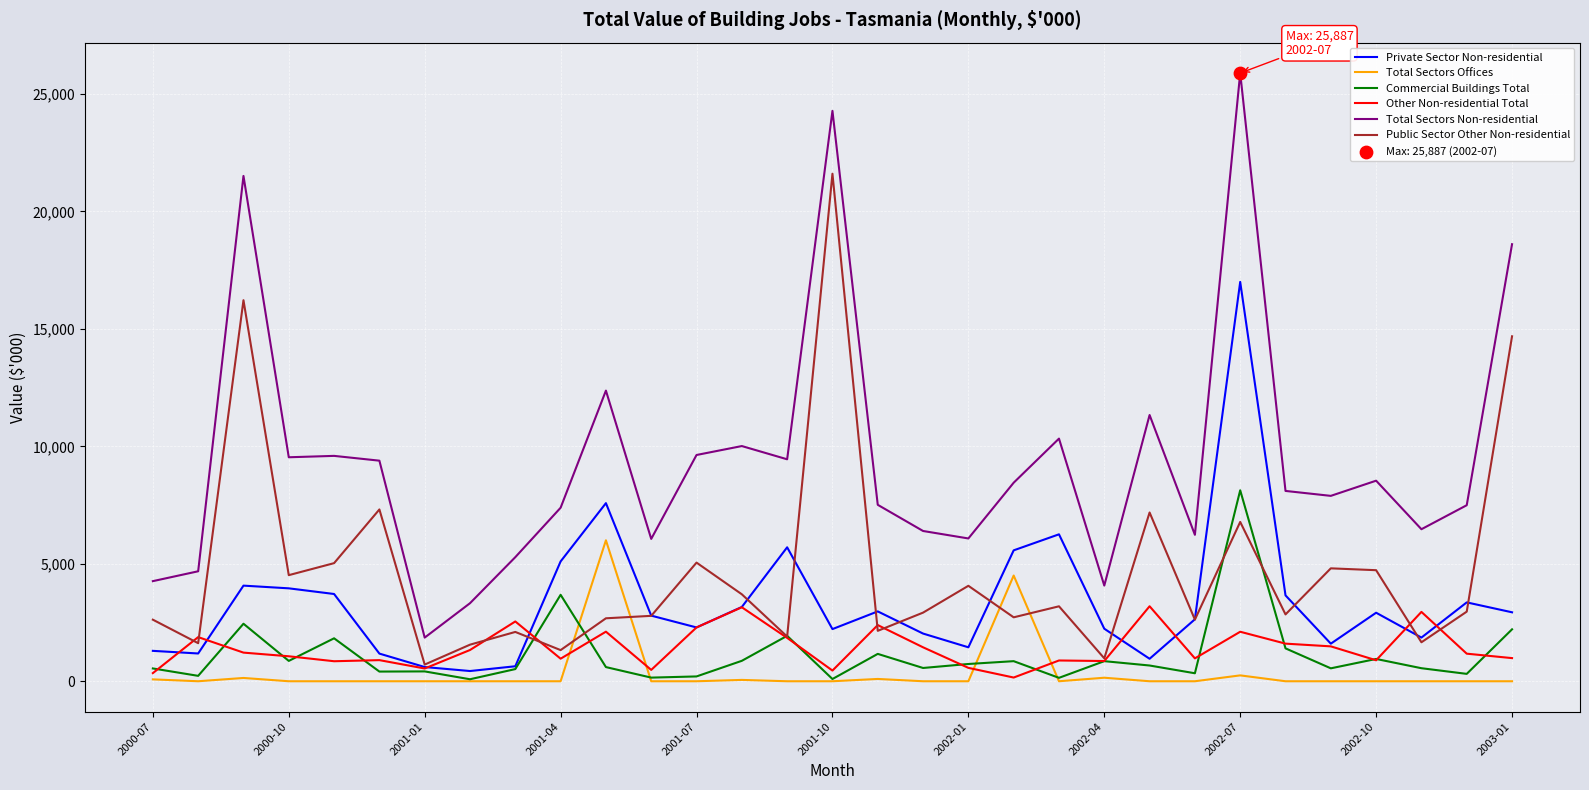

Which series has the largest total across all categories?

Total Sectors Non-residential